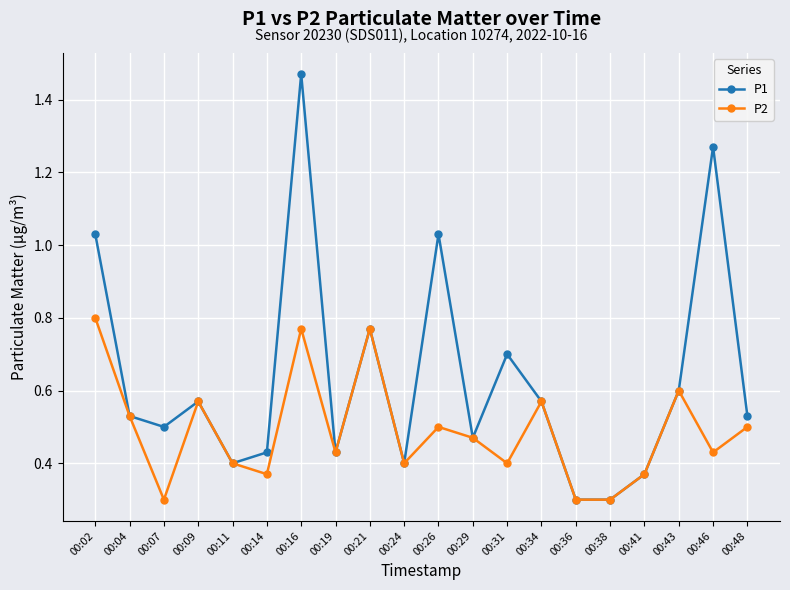

Which series has the largest total across all categories?

P1